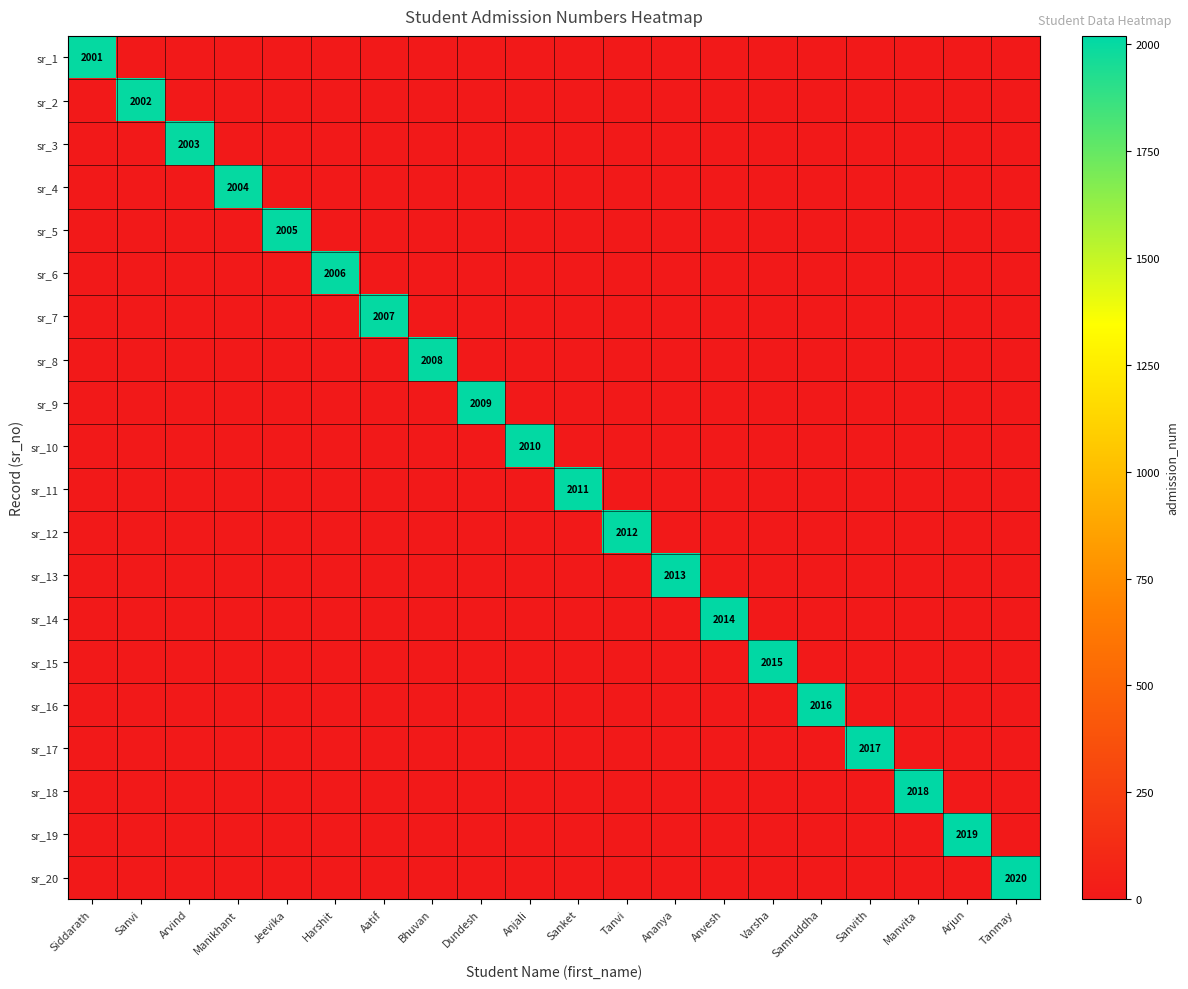

How many data points does each series have?

20